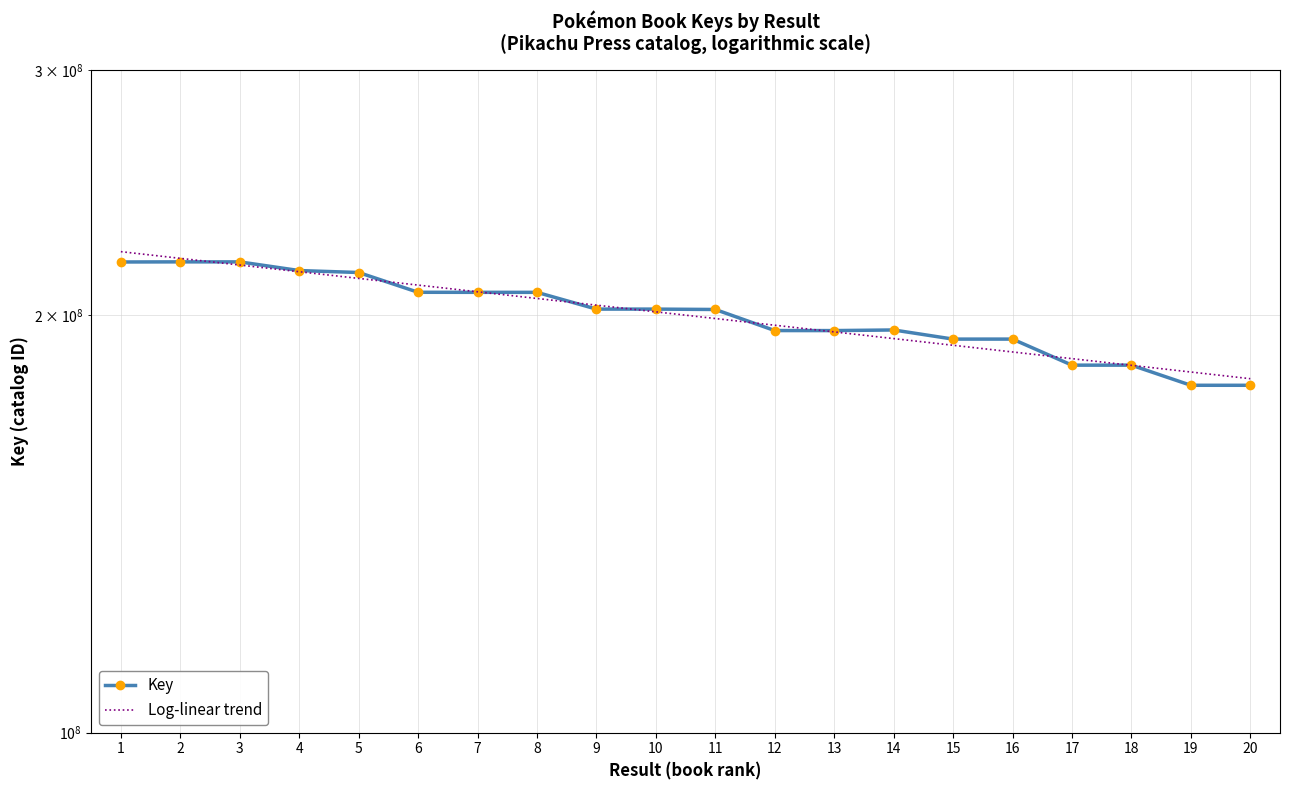

Does the chart have visible grid lines?

Yes